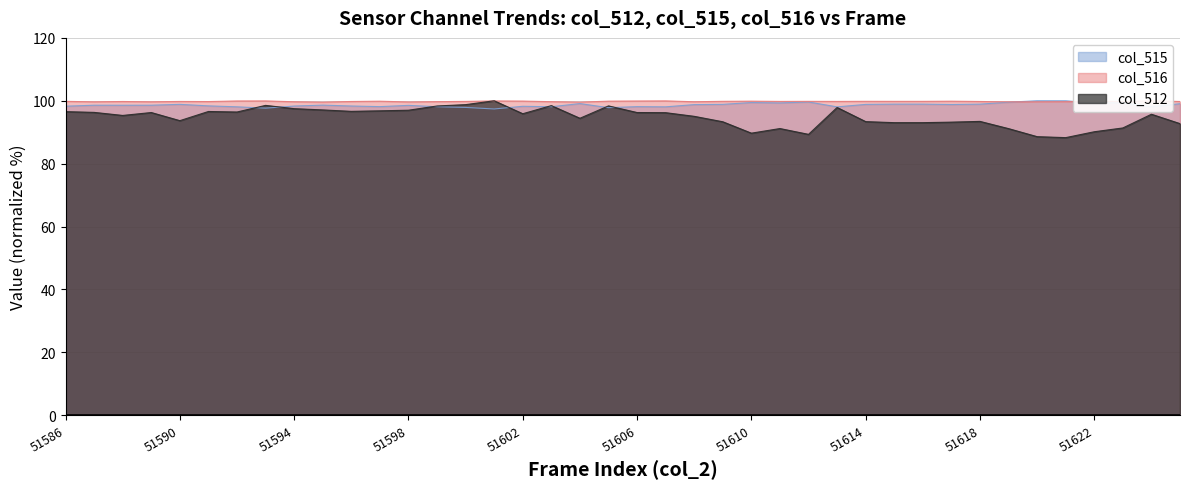

Which category has the lowest value in the col_515 series?

51601